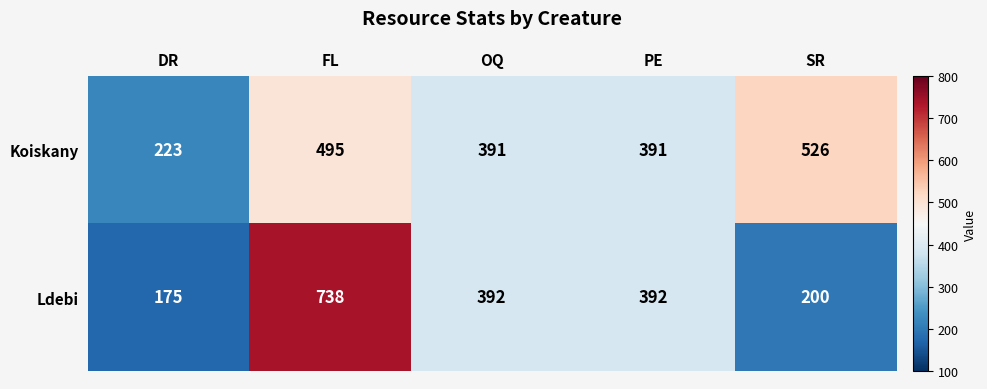

Which series changed the most between FL and SR?

Ldebi